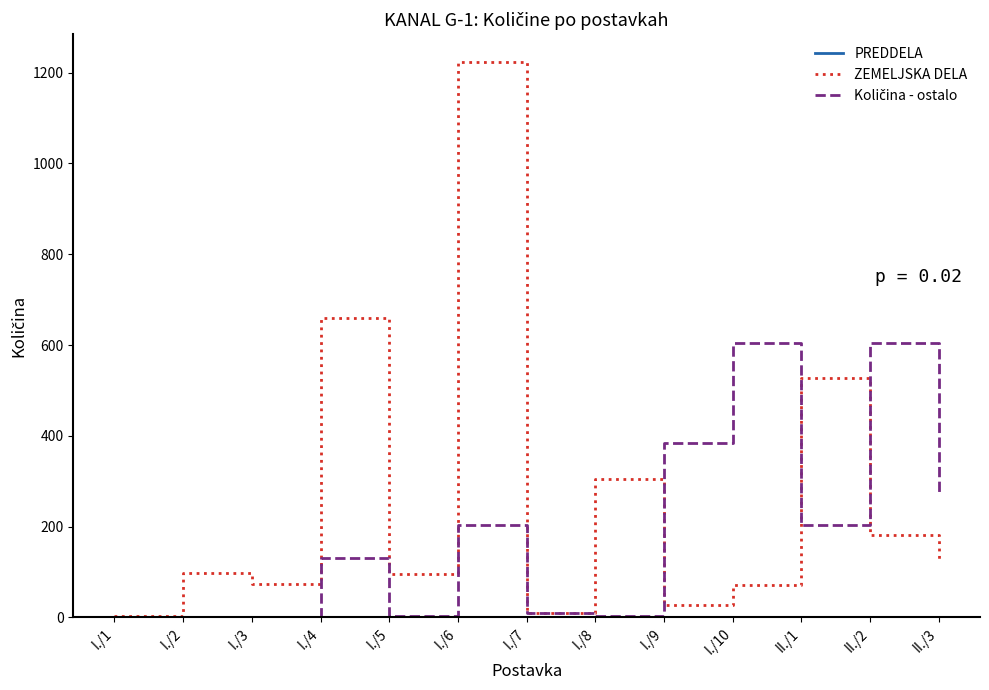

What is the sum of all ZEMELJSKA DELA values?

3393.6